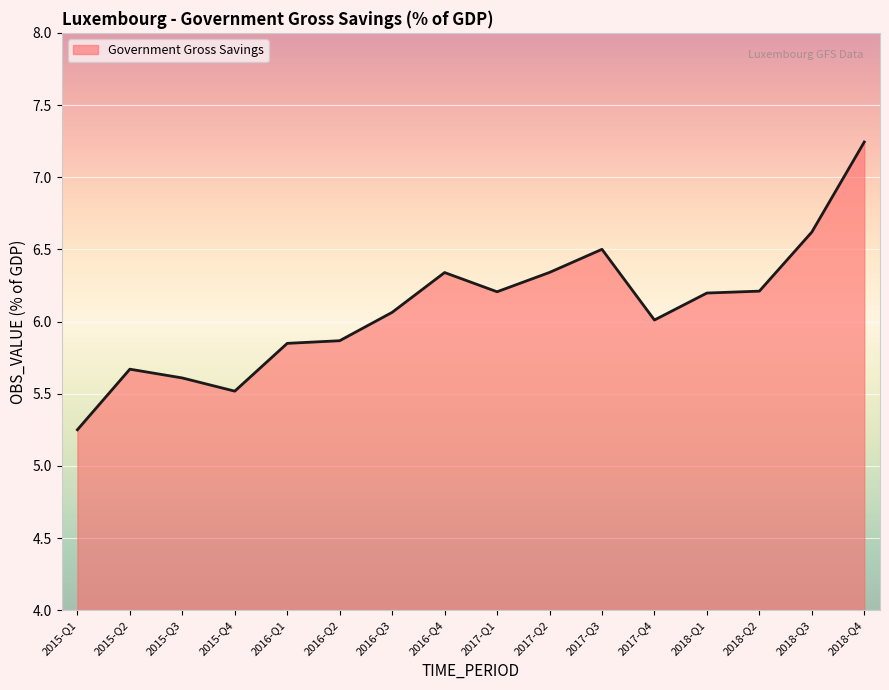

Which category has the highest value across all series?

2018-Q4